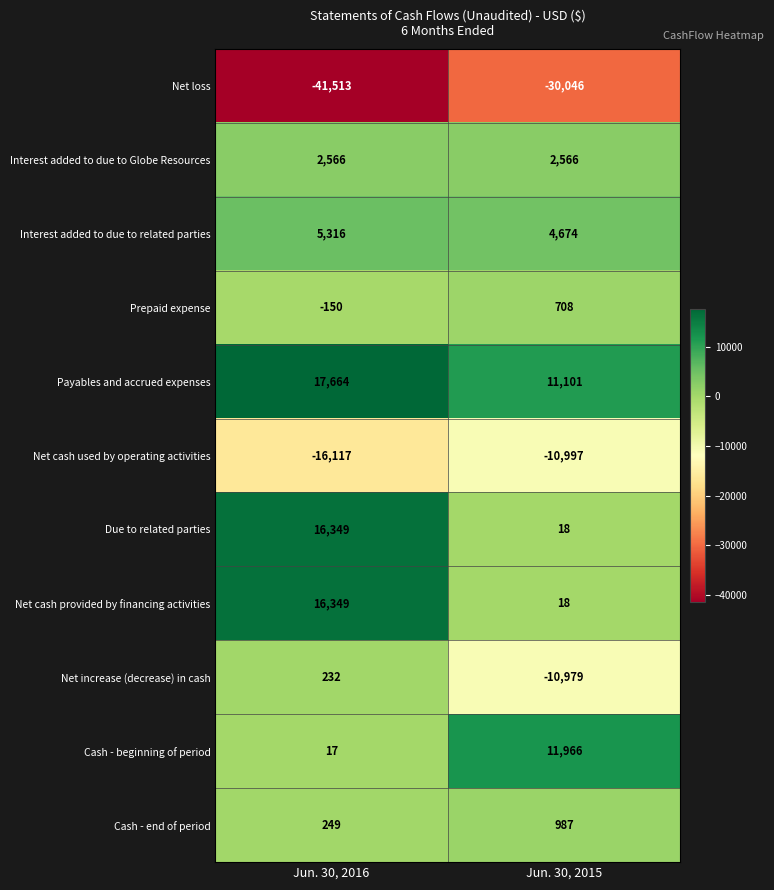

What is the minimum value for Due to related parties?

18